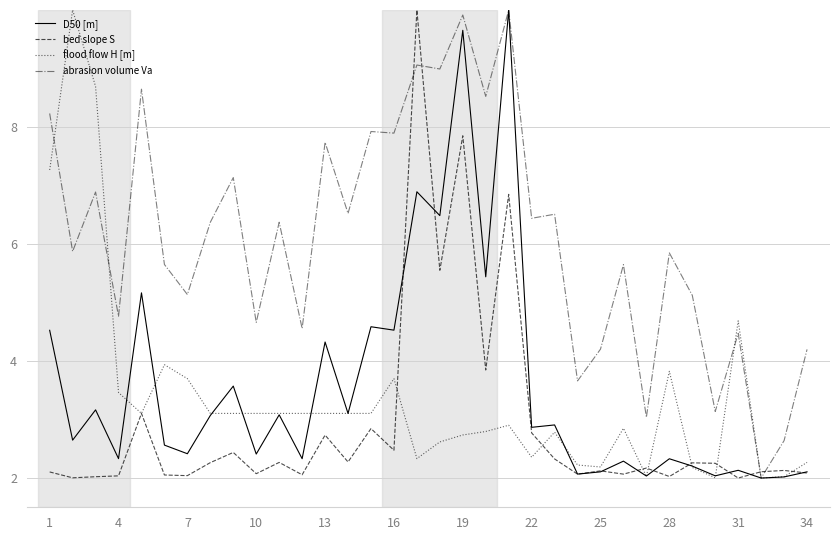

Which series has the largest total across all categories?

abrasion volume Va